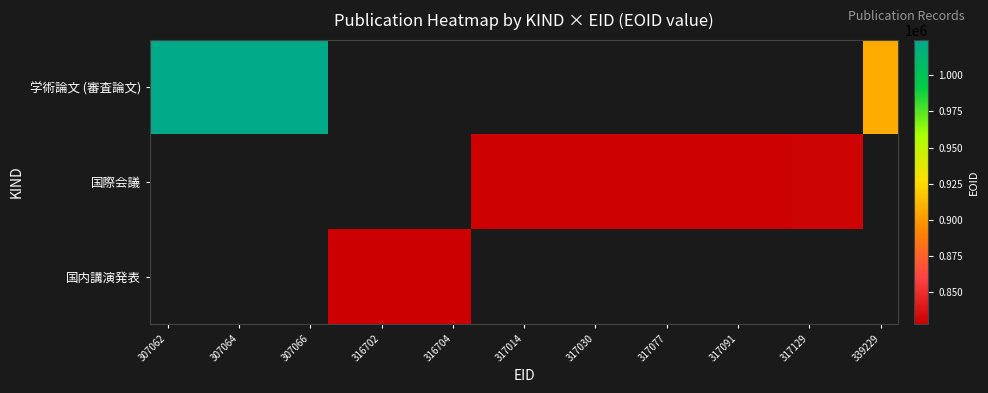

At 307064, list the series in order from largest to smallest.

学術論文 (審査論文), 国際会議, 国内講演発表